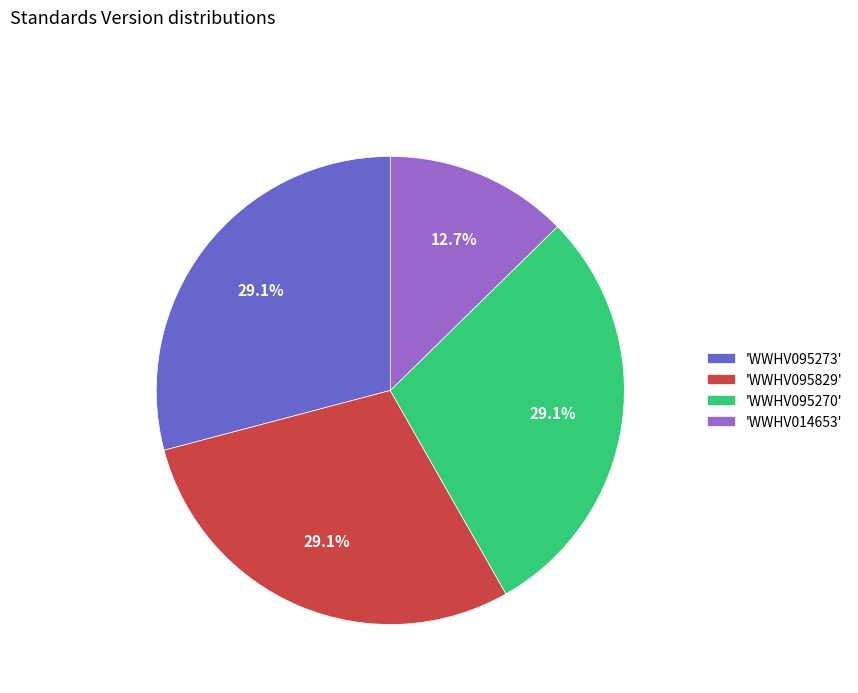

Is 'WWHV014653' the majority of the pie?

No